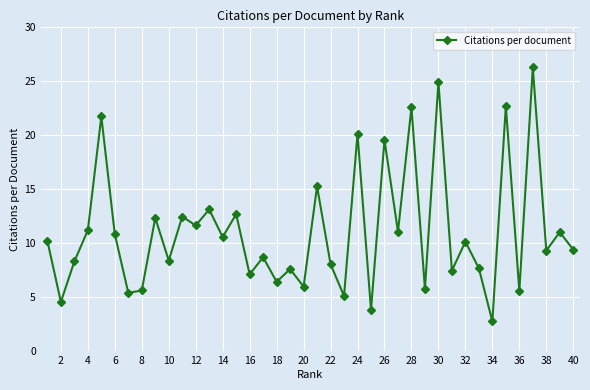

True or false: the data has more than 0 interior local peaks.

True